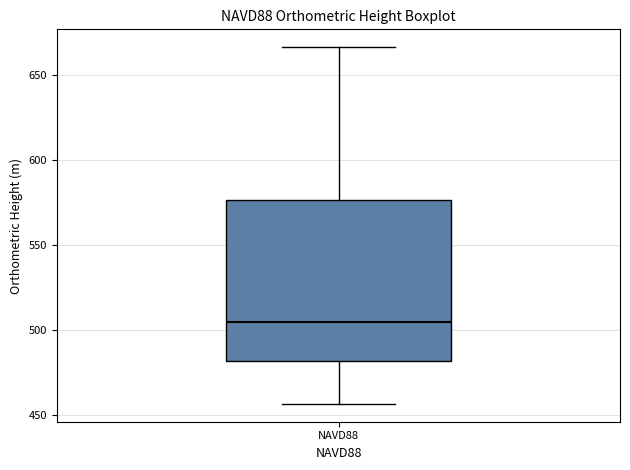

Transcribe this box plot: give where the median line is, the range the box spans, and where the two whiskers end, as read against the y-axis. The values are not printed on the chart, so give them approximately, as read against the axis.

median 505, box 480 to 575, whiskers 455 to 665